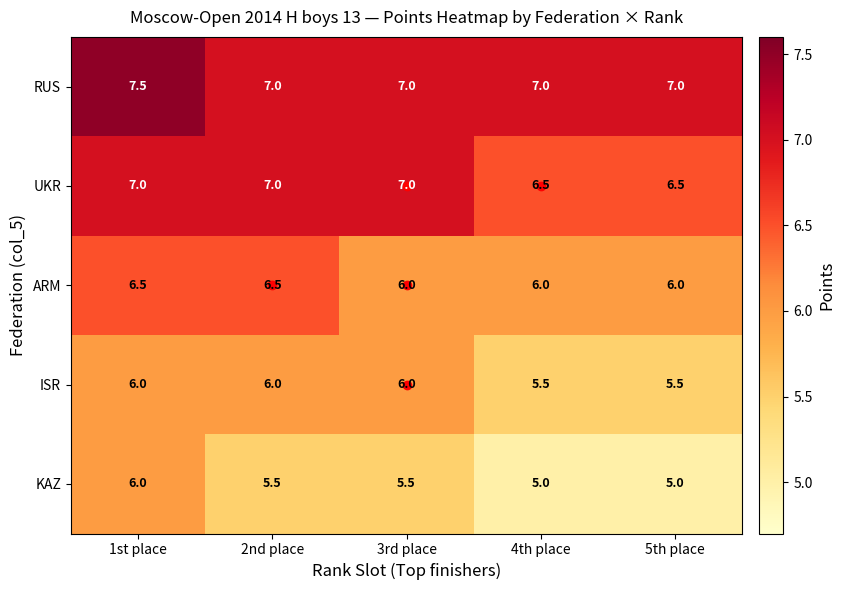

What is the sum of the ISR values at 4th place and 2nd place?

11.5